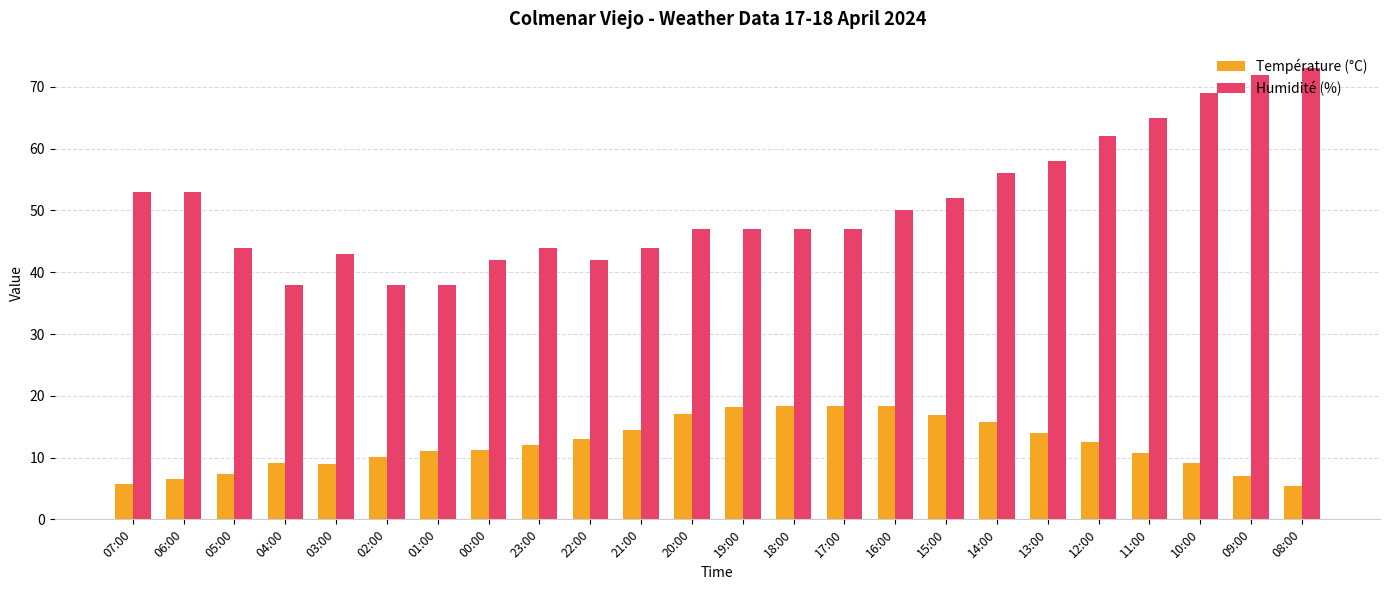

Read the Température (°C) value at 14:00.

15.8